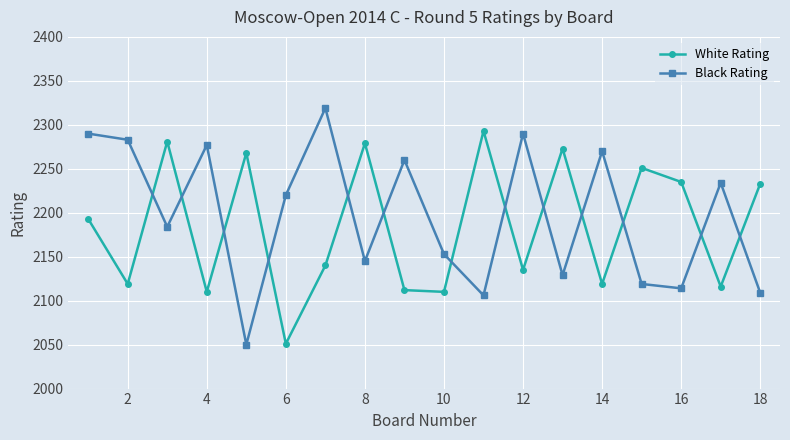

True or false: Black Rating has more than 0 points higher than both neighbors.

True